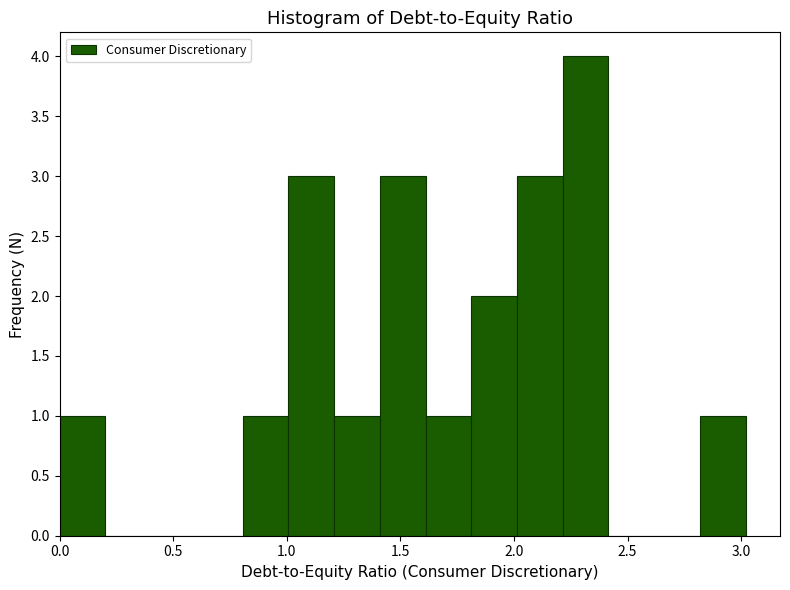

How tall is the bar that spans 2.8 to 3.0 on the x-axis? Neither the bar edges nor the heights are printed on the chart, so give them approximately, as read against the axes.

1